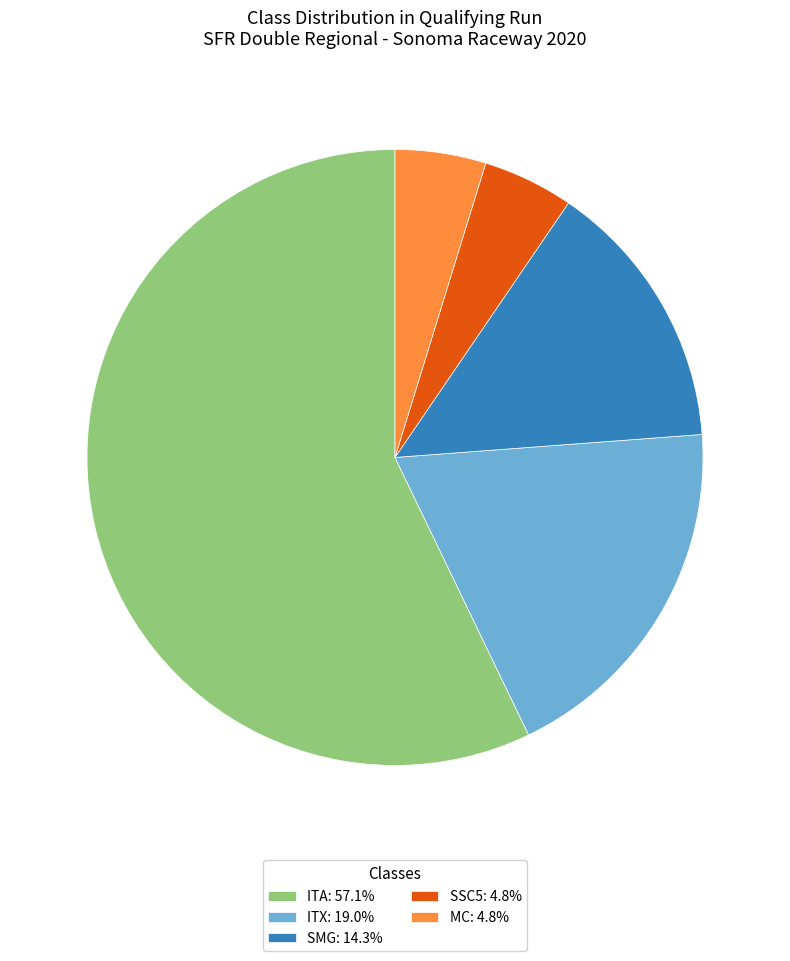

Approximately how many times larger is the value at SMG: 14.3% compared to SSC5: 4.8%?

3.0